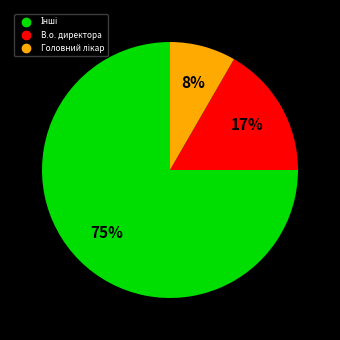

To the nearest percent, what is the average slice percentage?

33%